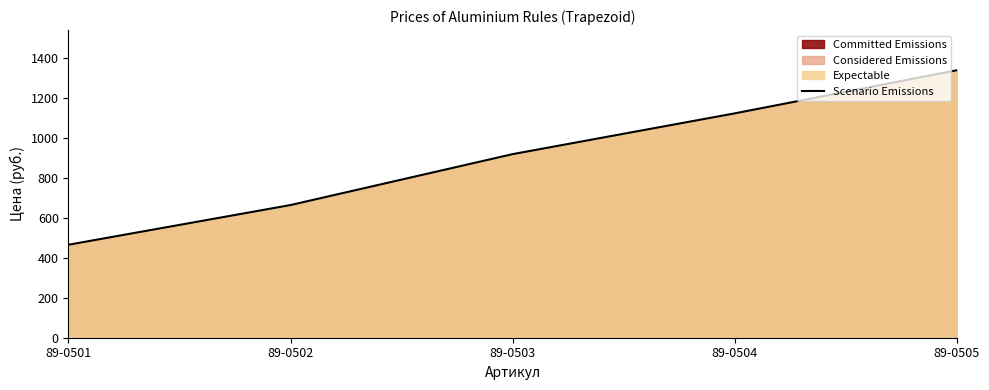

Which has a higher value, 89-0503 or 89-0501?

89-0503